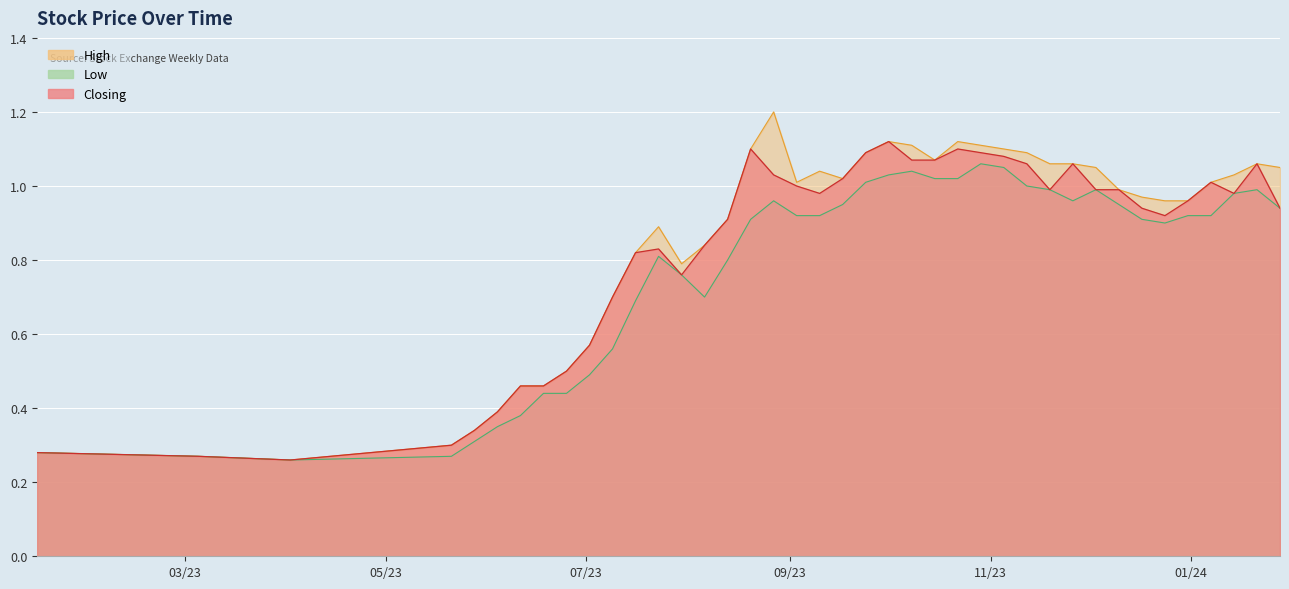

Is it true that High equals 1.0 at 14/01/2024?

True